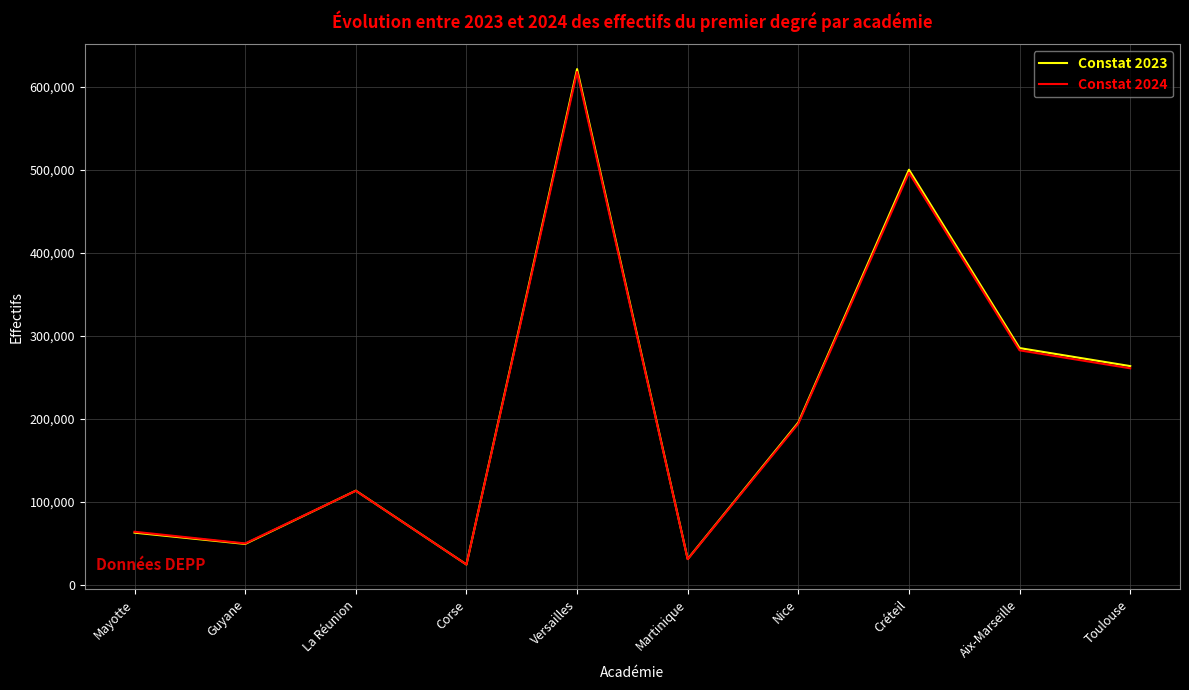

Is this an area chart (filled region under the line)?

No